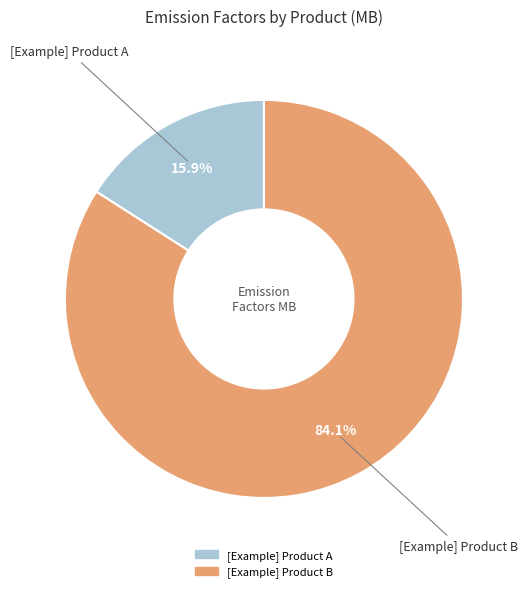

Between [Example] Product A and [Example] Product B, which is larger?

[Example] Product B